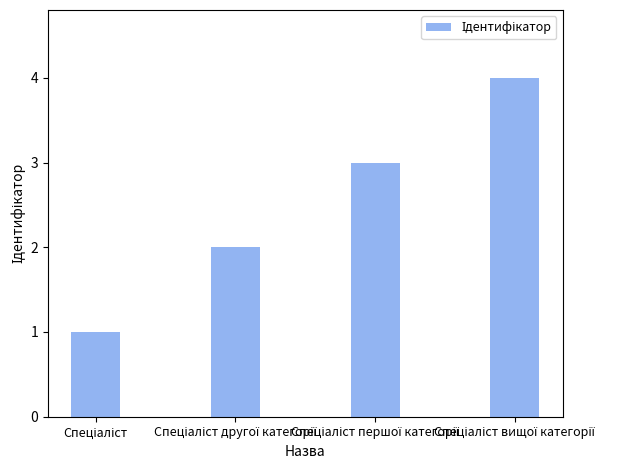

What is the greatest value displayed?

4